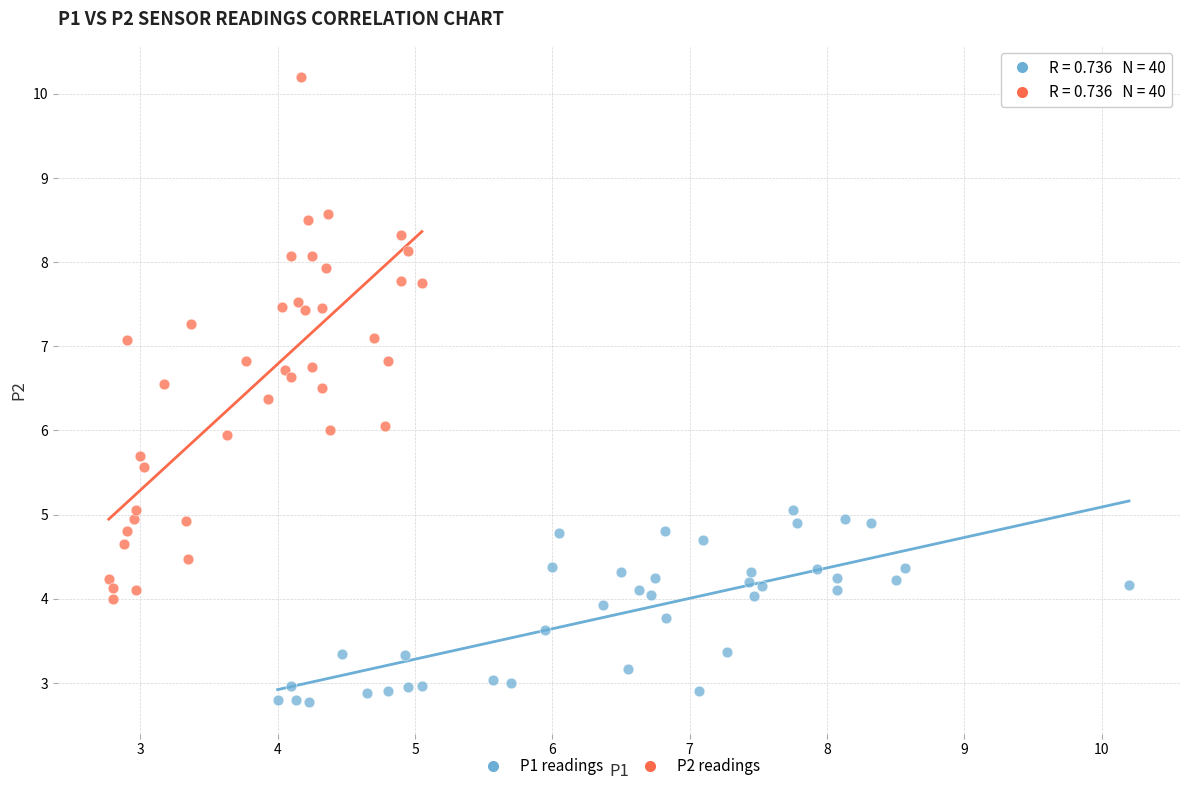

Which series has the widest spread of Y values?

P2 readings